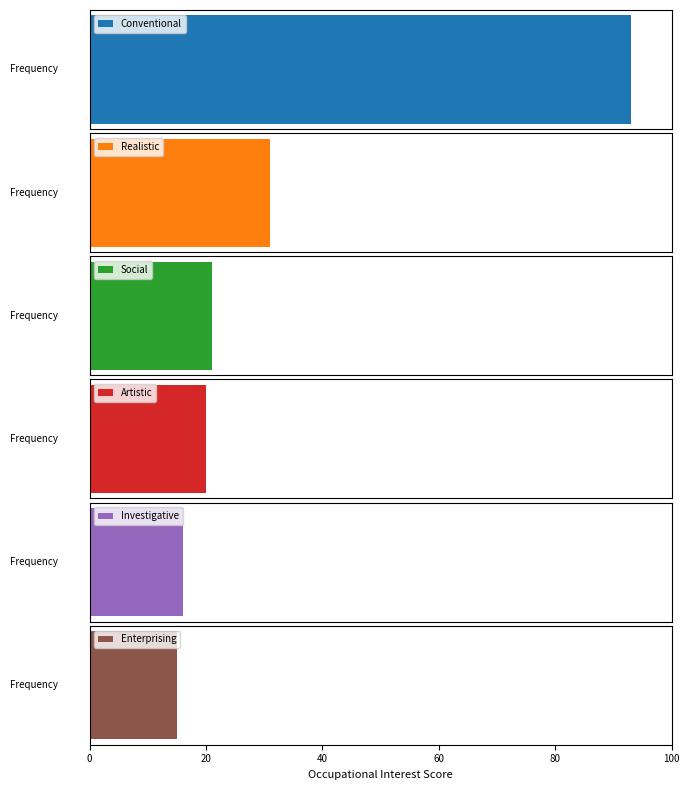

The chart shows a value of 93 at Conventional. True or false?

True